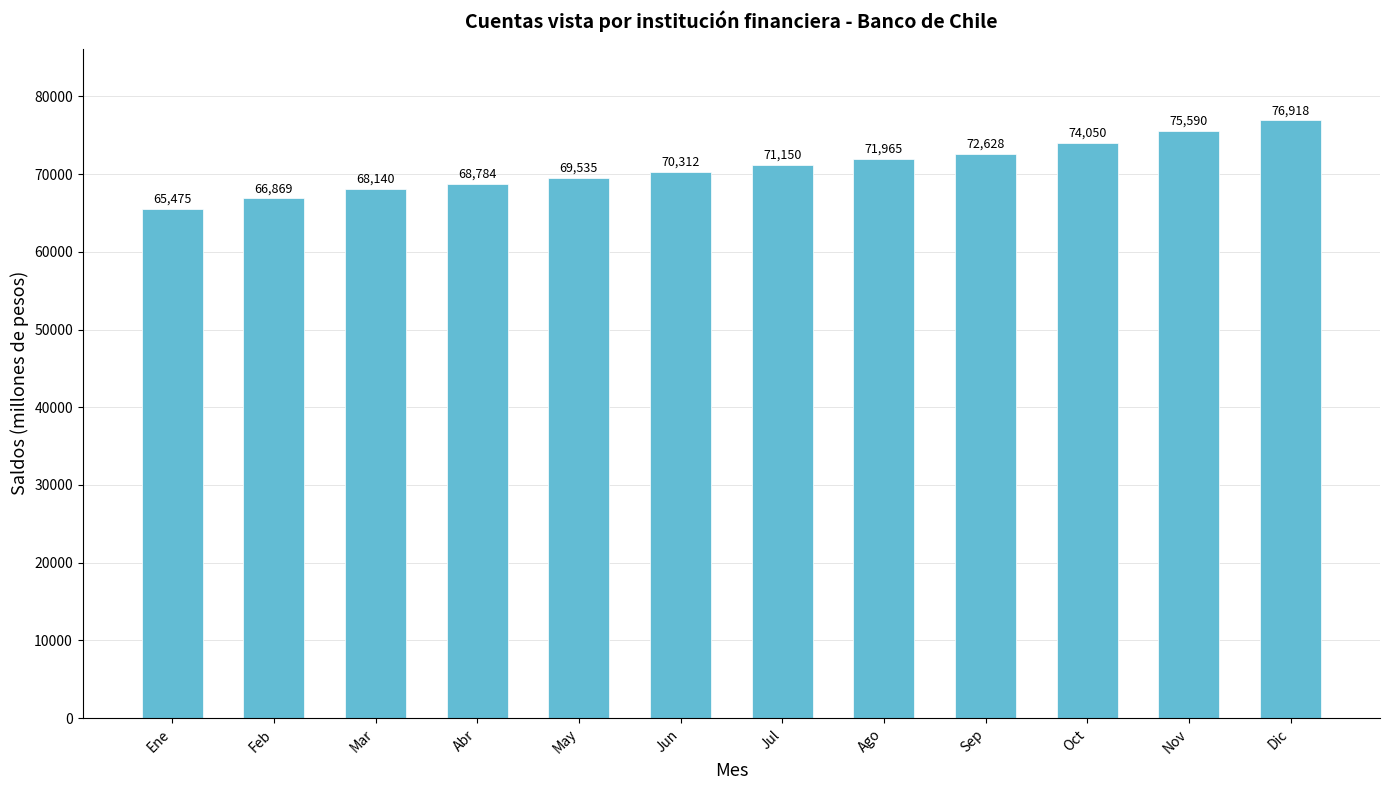

What is the maximum value shown in the chart?

76918